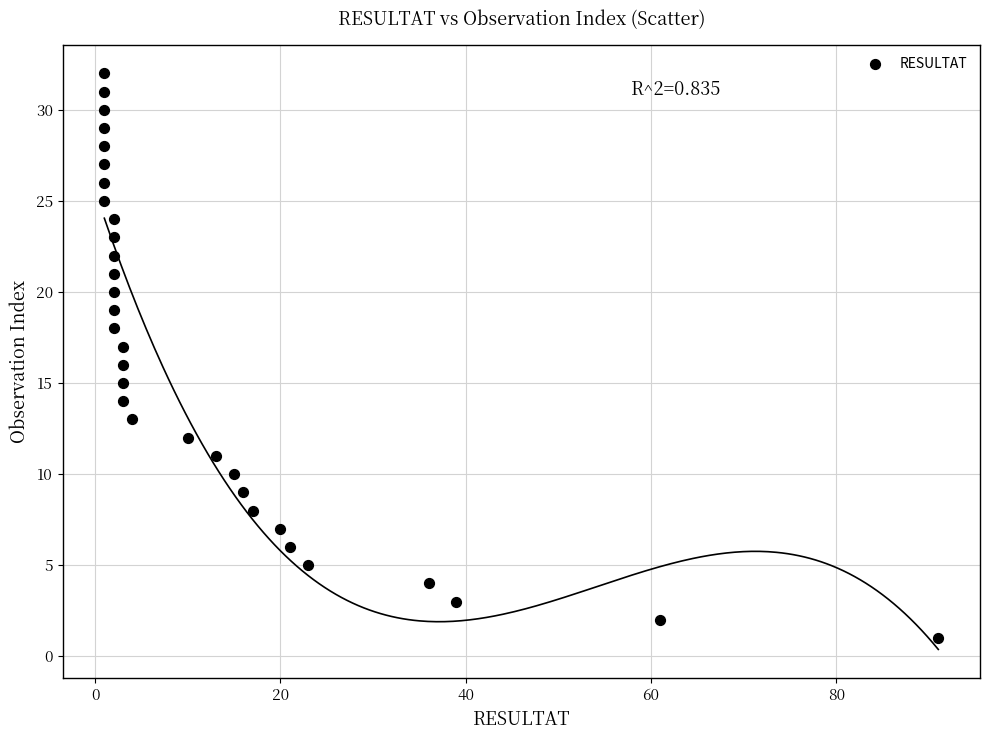

What is the range of Y values (max minus min)?

31